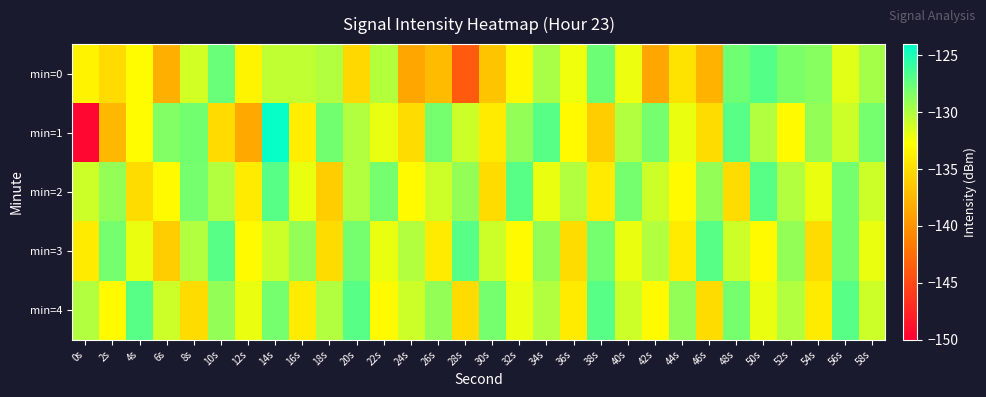

Reading left to right, transcribe all the data shown in this chart.

min=0: 0s=-133.5	2s=-135.1	4s=-132.9	6s=-138.0	8s=-131.1	10s=-127.6	12s=-133.4	14s=-130.5	16s=-130.6	18s=-130.0	20s=-135.3	22s=-130.1	24s=-138.6	26s=-137.2	28s=-143.8	30s=-136.6	32s=-133.2	34s=-129.8	36s=-132.2	38s=-127.7	40s=-132.1	42s=-138.7	44s=-134.5	46s=-137.8	48s=-127.8	50s=-126.9	52s=-128.2	54s=-128.7	56s=-131.6	58s=-129.7
min=1: 0s=-149.5	2s=-137.4	4s=-132.9	6s=-128.4	8s=-127.9	10s=-135.1	12s=-138.5	14s=-124.2	16s=-133.8	18s=-127.9	20s=-130.0	22s=-132.0	24s=-135.0	26s=-128.0	28s=-131.0	30s=-134.0	32s=-129.0	34s=-127.0	36s=-133.0	38s=-136.0	40s=-130.0	42s=-128.0	44s=-132.0	46s=-135.0	48s=-127.0	50s=-130.0	52s=-133.0	54s=-129.0	56s=-131.0	58s=-128.0
min=2: 0s=-131.0	2s=-129.0	4s=-135.0	6s=-133.0	8s=-128.0	10s=-130.0	12s=-134.0	14s=-127.0	16s=-132.0	18s=-136.0	20s=-130.0	22s=-128.0	24s=-133.0	26s=-131.0	28s=-129.0	30s=-135.0	32s=-127.0	34s=-132.0	36s=-130.0	38s=-134.0	40s=-128.0	42s=-131.0	44s=-133.0	46s=-129.0	48s=-135.0	50s=-127.0	52s=-130.0	54s=-132.0	56s=-128.0	58s=-131.0
min=3: 0s=-134.0	2s=-128.0	4s=-132.0	6s=-136.0	8s=-130.0	10s=-127.0	12s=-133.0	14s=-131.0	16s=-129.0	18s=-135.0	20s=-128.0	22s=-132.0	24s=-130.0	26s=-134.0	28s=-127.0	30s=-131.0	32s=-133.0	34s=-129.0	36s=-135.0	38s=-128.0	40s=-132.0	42s=-130.0	44s=-134.0	46s=-127.0	48s=-131.0	50s=-133.0	52s=-129.0	54s=-135.0	56s=-128.0	58s=-132.0
min=4: 0s=-130.0	2s=-133.0	4s=-127.0	6s=-131.0	8s=-135.0	10s=-129.0	12s=-132.0	14s=-128.0	16s=-134.0	18s=-130.0	20s=-127.0	22s=-133.0	24s=-131.0	26s=-129.0	28s=-135.0	30s=-128.0	32s=-132.0	34s=-130.0	36s=-134.0	38s=-127.0	40s=-131.0	42s=-133.0	44s=-129.0	46s=-135.0	48s=-128.0	50s=-132.0	52s=-130.0	54s=-134.0	56s=-127.0	58s=-131.0